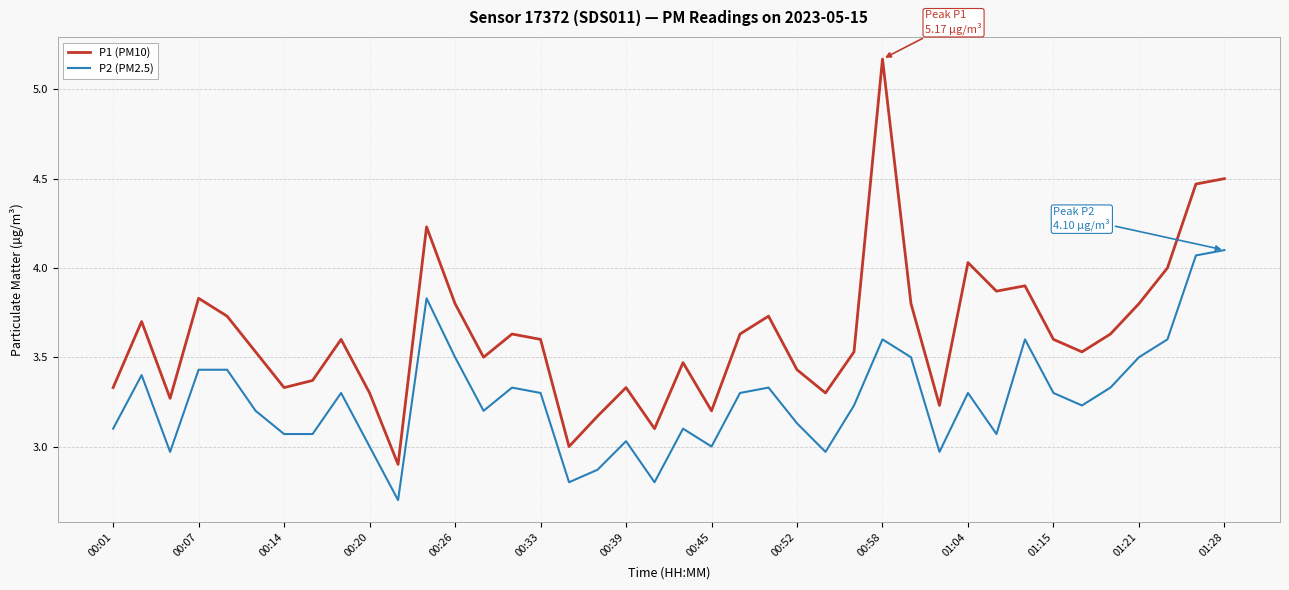

Which series has the largest range (max minus min)?

P1 (PM10)